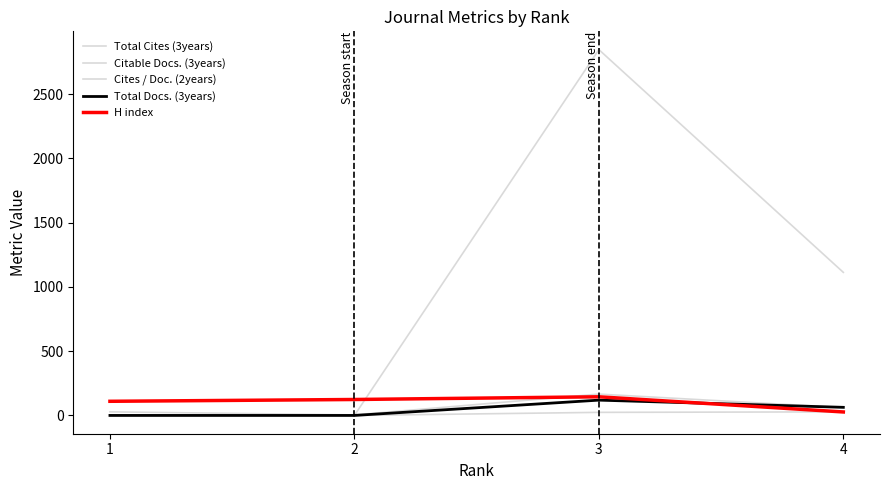

What is the difference between the second highest and second lowest values in the Citable Docs. (3years) series?

33.0